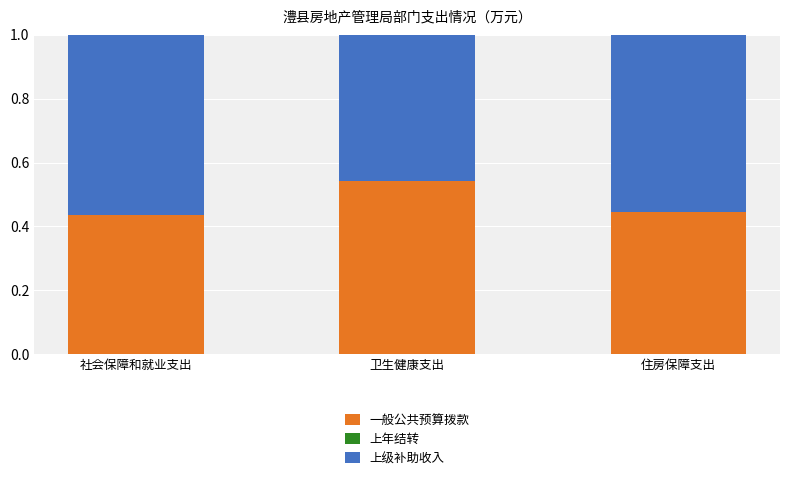

At which label does 一般公共预算拨款 reach its peak?

卫生健康支出